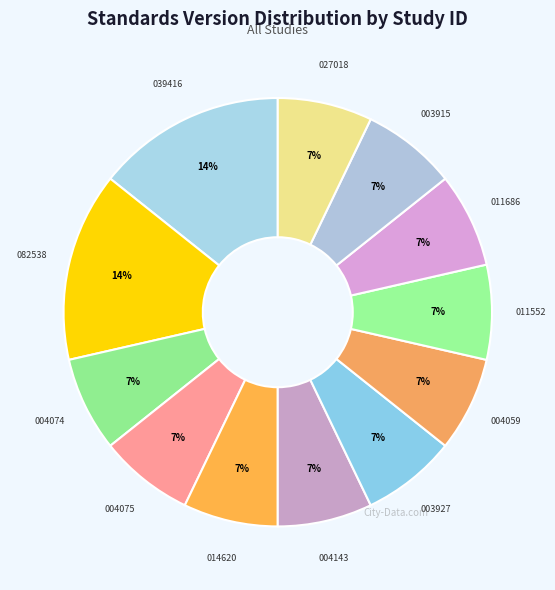

Is it true that 003915 is 1% of the pie?

False